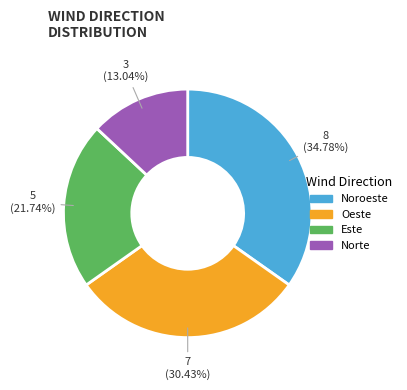

Is there any slice that represents more than half of the pie?

No